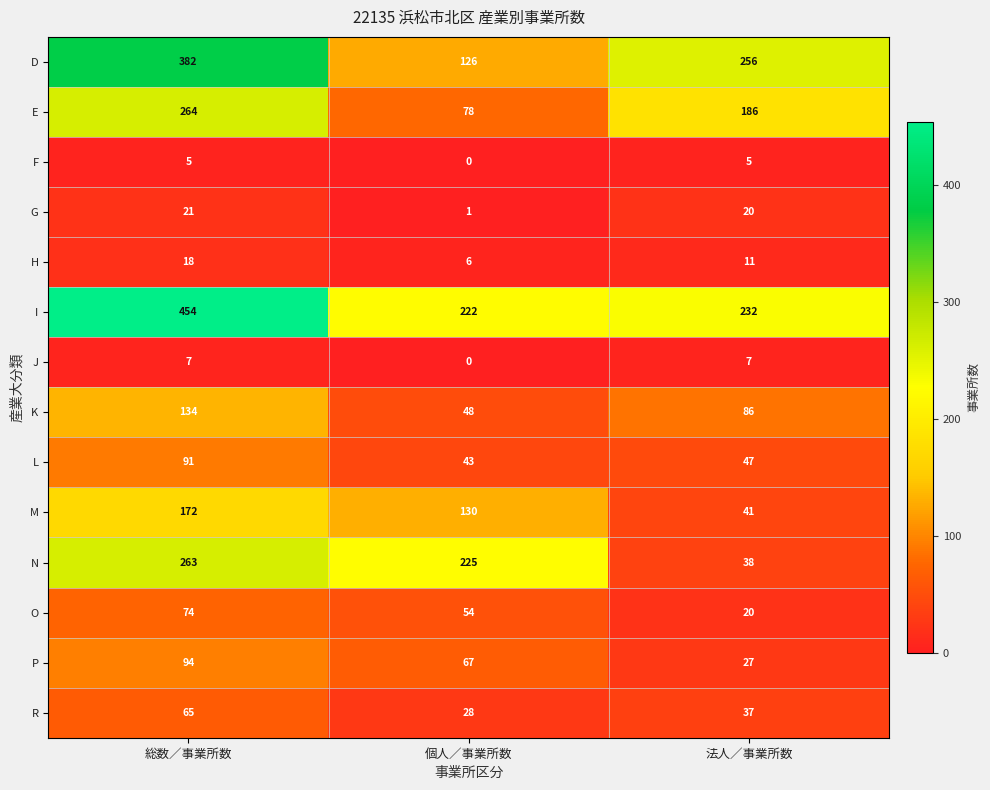

What is the difference between the maximum and second lowest values in the O series?

20